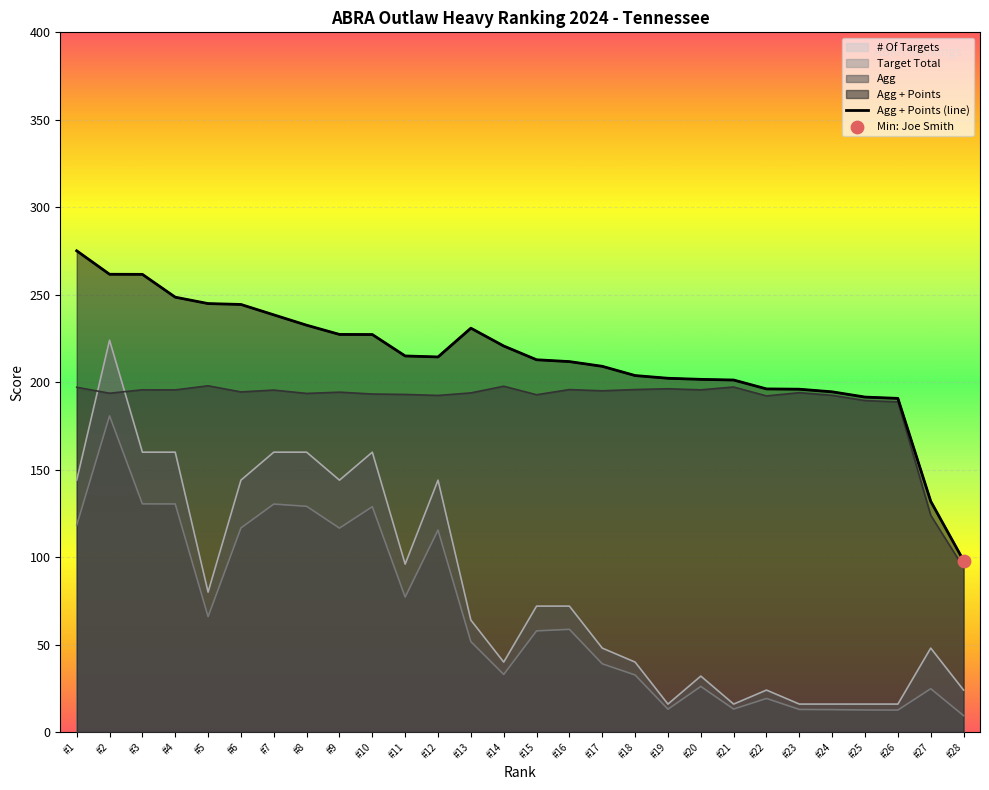

What is the change in value from #5 to #7?

-6.4